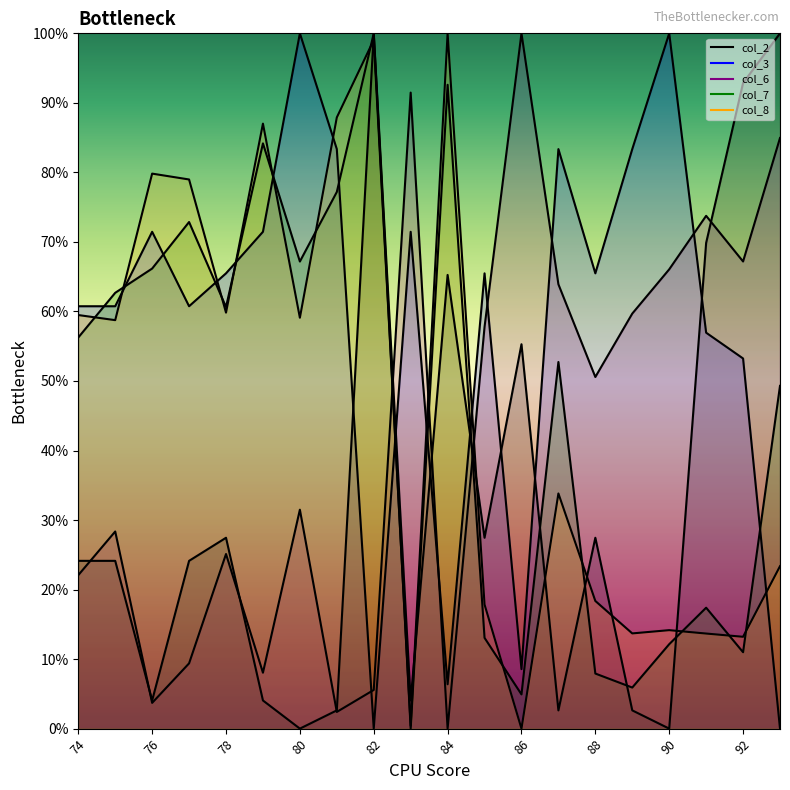

Is it true that col_3 equals 0.7 at 78?

True